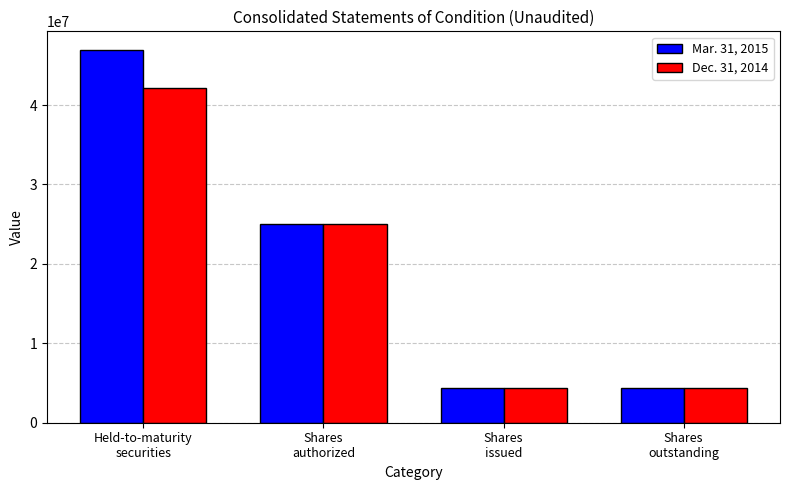

Reading left to right, transcribe all the data shown in this chart.

Mar. 31, 2015: 46940000	25000000	4352203	4352203
Dec. 31, 2014: 42139000	25000000	4352203	4352203